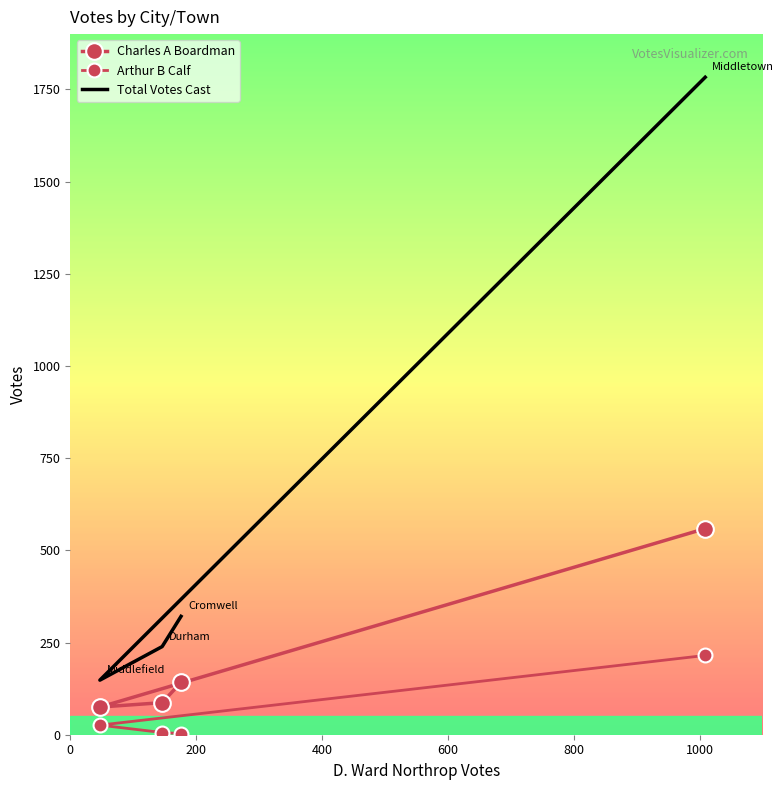

True or false: Total Votes Cast has a value of 2570 at 600.

False